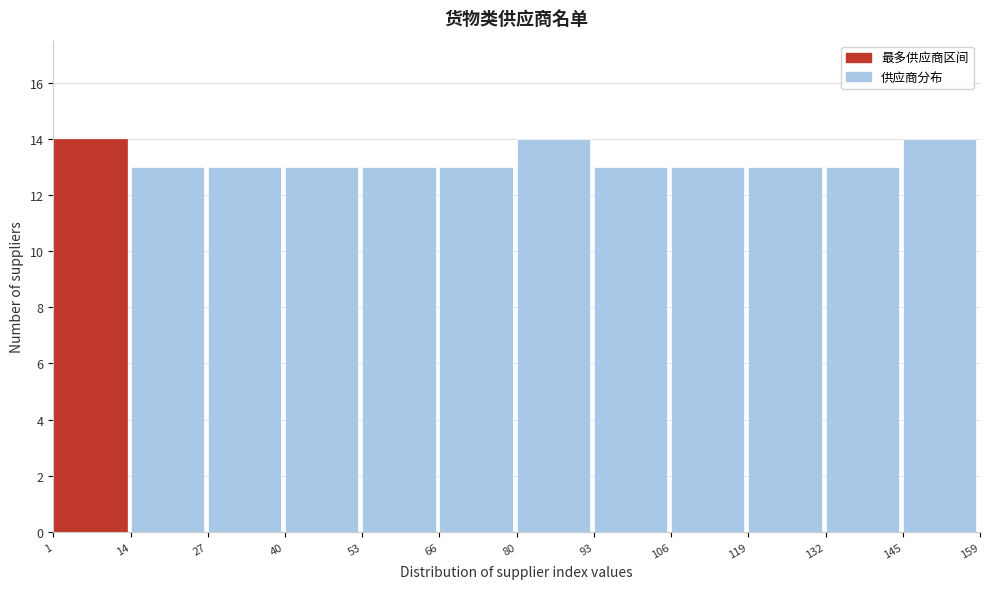

Reading left to right, transcribe this chart: for each bar, give the range it covers on the x-axis and its height. The values are not printed on the chart, so give them approximately, as read against the axis.

1 to 14: 14
14 to 27: 13
27 to 40: 13
40 to 53: 13
53 to 66: 13
66 to 80: 13
80 to 93: 14
93 to 106: 13
106 to 119: 13
119 to 132: 13
132 to 145: 13
145 to 159: 14